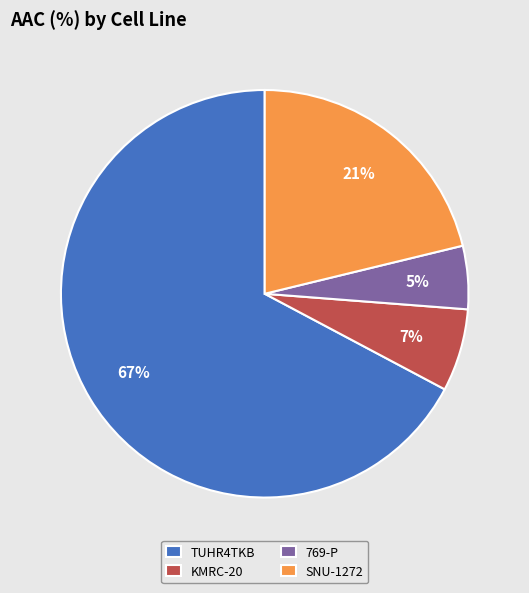

What is the ratio of the value at KMRC-20 to the value at SNU-1272?

0.3